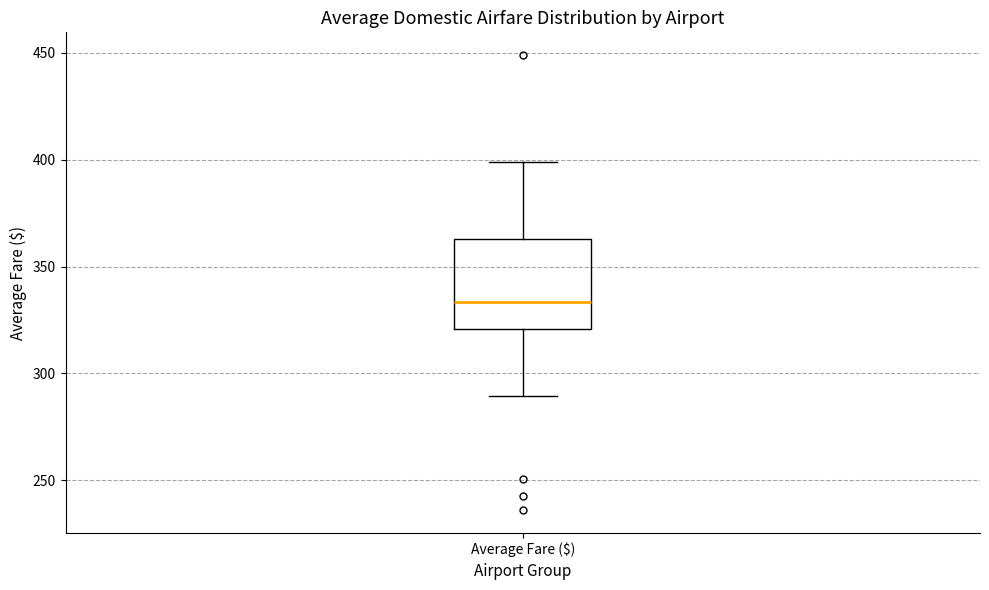

Read this box plot against the y-axis: the position of the median line, the range covered by the box, and the ends of both whiskers. The values are not printed on the chart, so give them approximately, as read against the axis.

median 335, box 320 to 365, whiskers 290 to 400